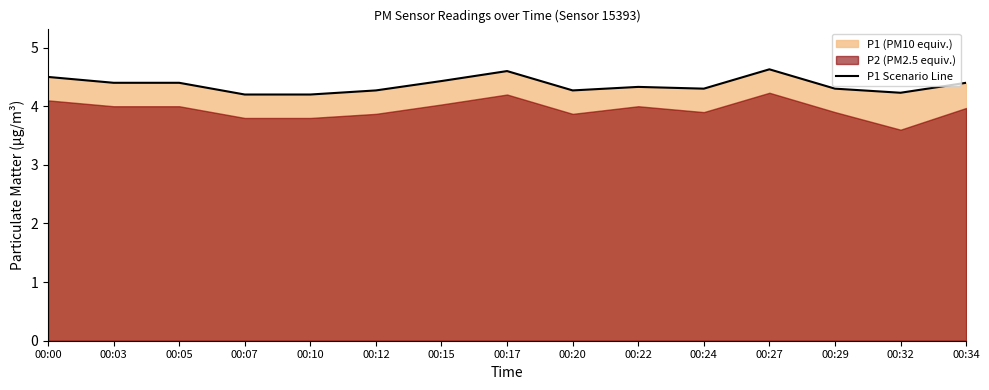

Which label corresponds to the smallest value in the chart?

00:07